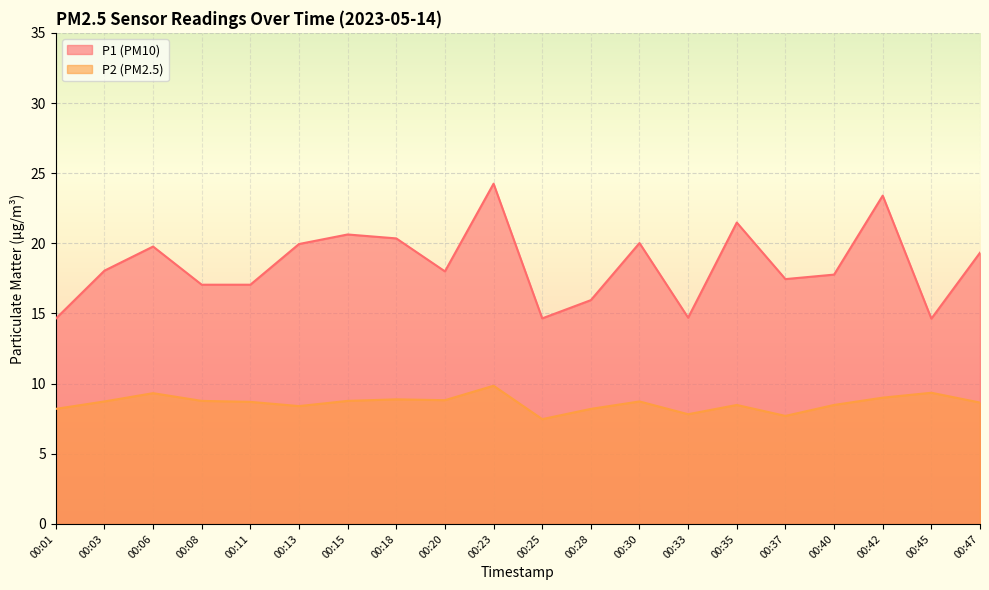

What value does the P1 series have at 00:18?

20.4